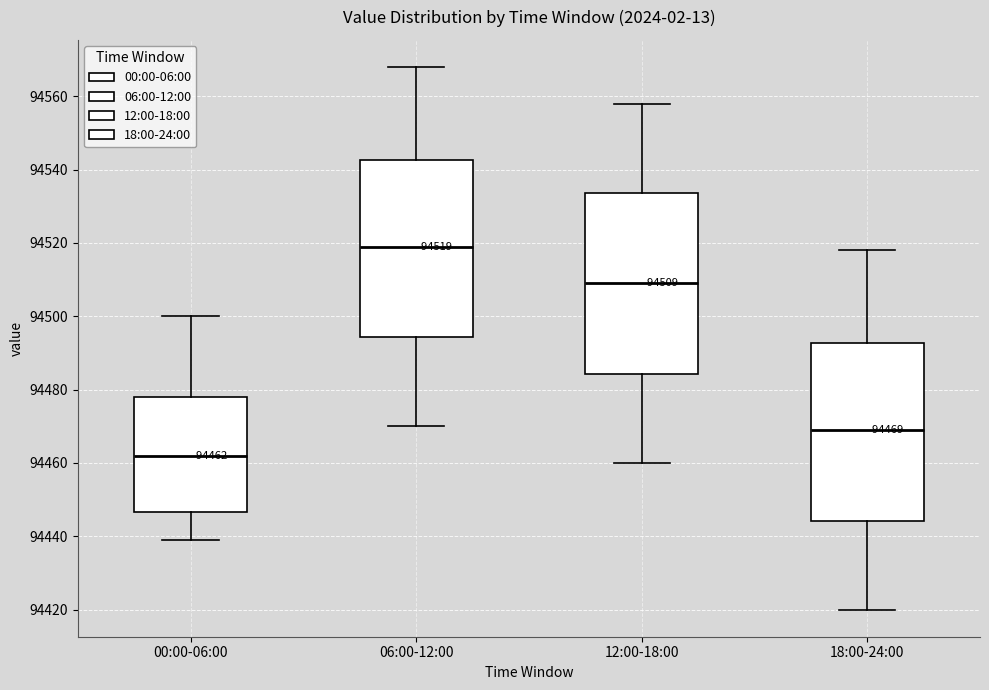

Which box's median line is the highest?

06:00-12:00